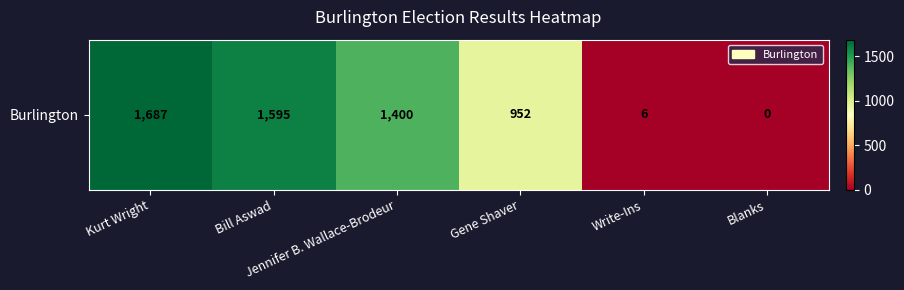

What is the change in value from Kurt Wright to Jennifer B. Wallace-Brodeur?

-287